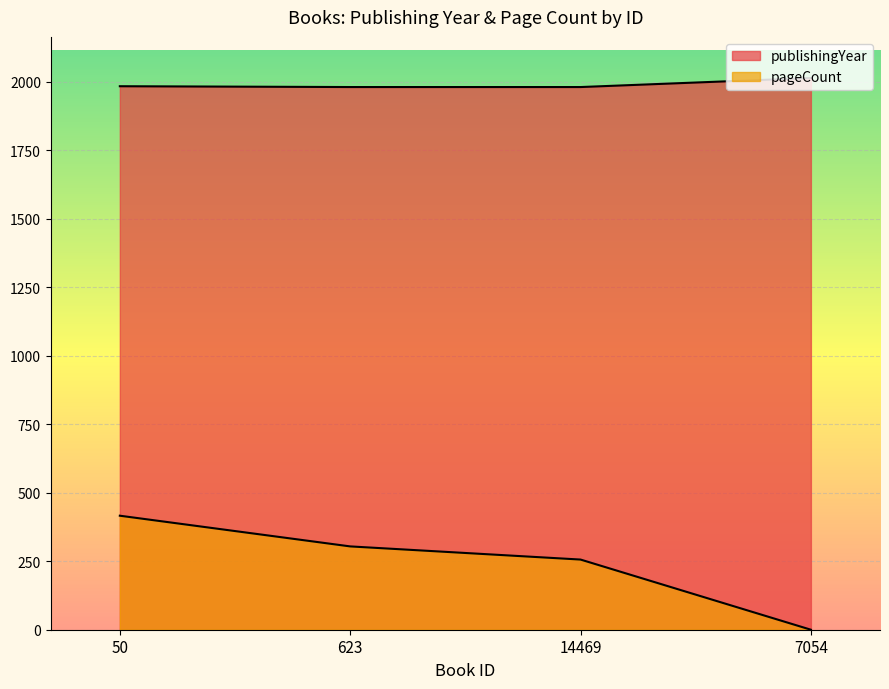

Which has a higher value, 14469 or 7054?

7054